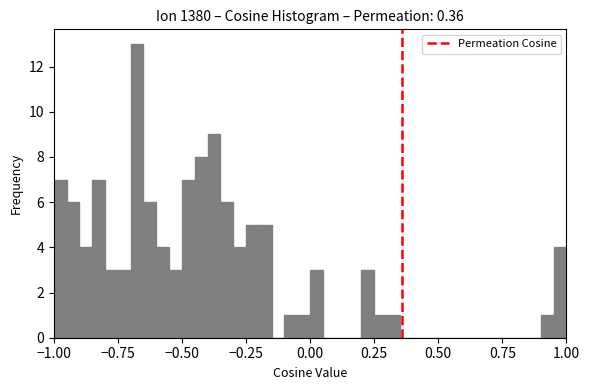

Around what value on the x-axis is the tallest bar? Give the approximate position of its centre, as read against the axis.

-0.65